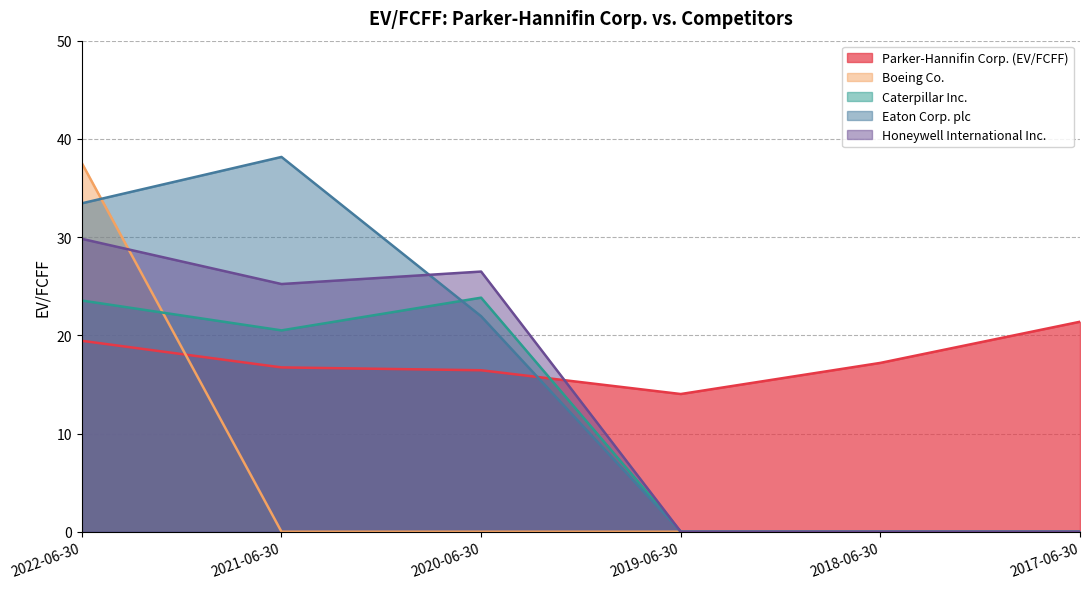

What is the maximum value for Honeywell International Inc.?

29.8